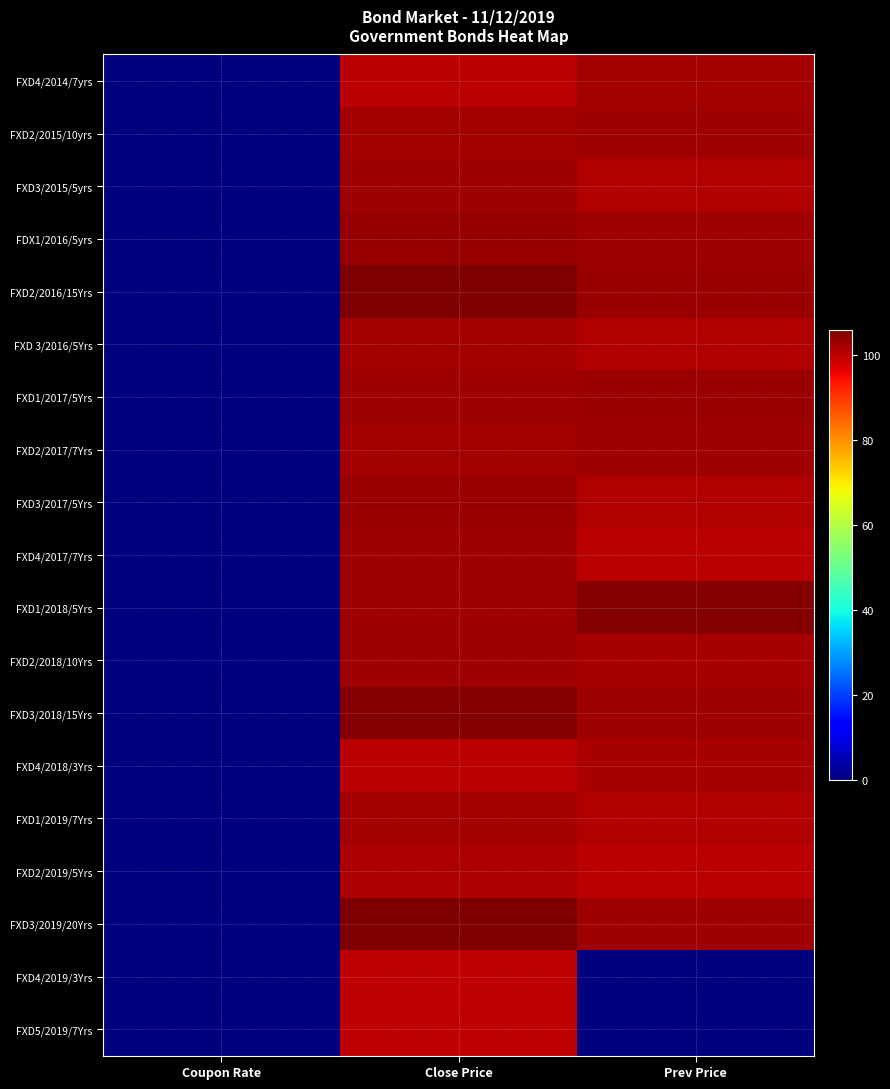

Reading left to right, what are all the values shown in this chart?

FXD4/2014/7yrs: Coupon Rate=0.1	Close Price=100.1	Prev Price=102.1
FXD2/2015/10yrs: Coupon Rate=0.1	Close Price=102.3	Prev Price=102.5
FXD3/2015/5yrs: Coupon Rate=0.1	Close Price=102.6	Prev Price=100.9
FDX1/2016/5yrs: Coupon Rate=0.1	Close Price=103.6	Prev Price=102.5
FXD2/2016/15Yrs: Coupon Rate=0.1	Close Price=105.5	Prev Price=103.2
FXD 3/2016/5Yrs: Coupon Rate=0.1	Close Price=102.3	Prev Price=101.0
FXD1/2017/5Yrs: Coupon Rate=0.1	Close Price=102.6	Prev Price=103.0
FXD2/2017/7Yrs: Coupon Rate=0.1	Close Price=102.1	Prev Price=102.5
FXD3/2017/5Yrs: Coupon Rate=0.1	Close Price=103.2	Prev Price=101.1
FXD4/2017/7Yrs: Coupon Rate=0.1	Close Price=102.8	Prev Price=100.1
FXD1/2018/5Yrs: Coupon Rate=0.1	Close Price=102.6	Prev Price=105.3
FXD2/2018/10Yrs: Coupon Rate=0.1	Close Price=102.8	Prev Price=102.0
FXD3/2018/15Yrs: Coupon Rate=0.1	Close Price=105.3	Prev Price=102.8
FXD4/2018/3Yrs: Coupon Rate=0.1	Close Price=100.1	Prev Price=102.0
FXD1/2019/7Yrs: Coupon Rate=0.1	Close Price=102.3	Prev Price=101.0
FXD2/2019/5Yrs: Coupon Rate=0.1	Close Price=101.5	Prev Price=100.0
FXD3/2019/20Yrs: Coupon Rate=0.1	Close Price=105.8	Prev Price=102.8
FXD4/2019/3Yrs: Coupon Rate=0.1	Close Price=100.0	Prev Price=0.0
FXD5/2019/7Yrs: Coupon Rate=0.1	Close Price=100.0	Prev Price=0.0